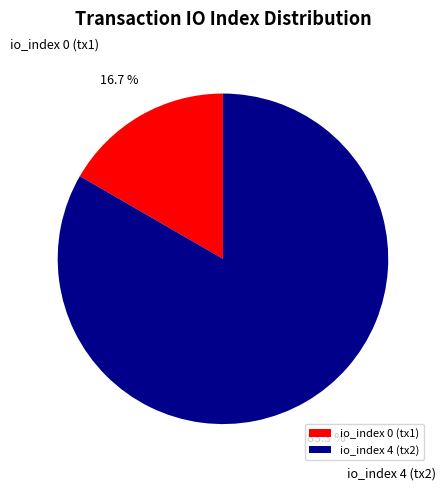

Which category has the biggest portion of the pie?

io_index 4 (tx2)